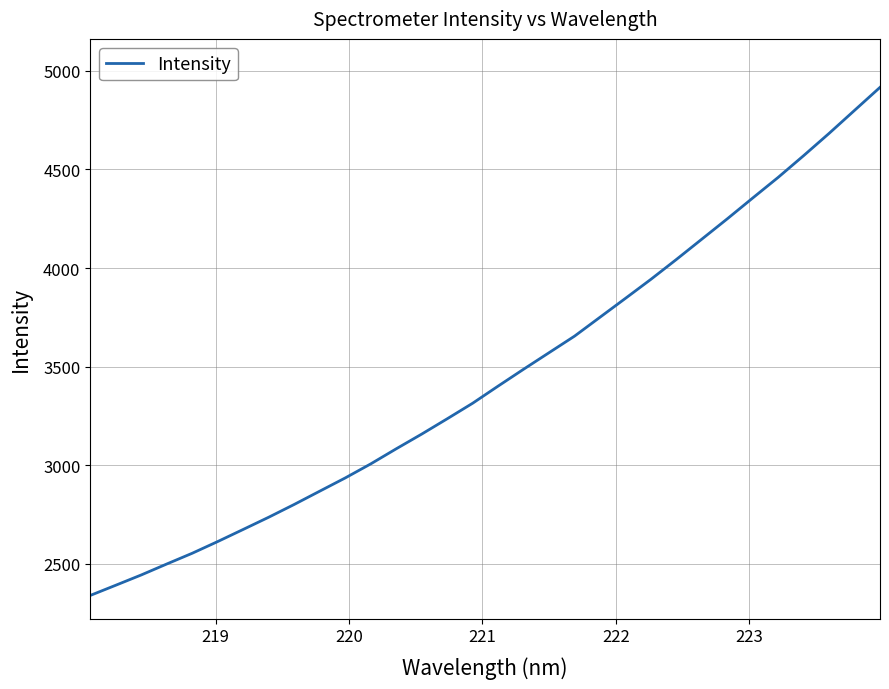

What is the maximum value shown in the chart?

4916.2